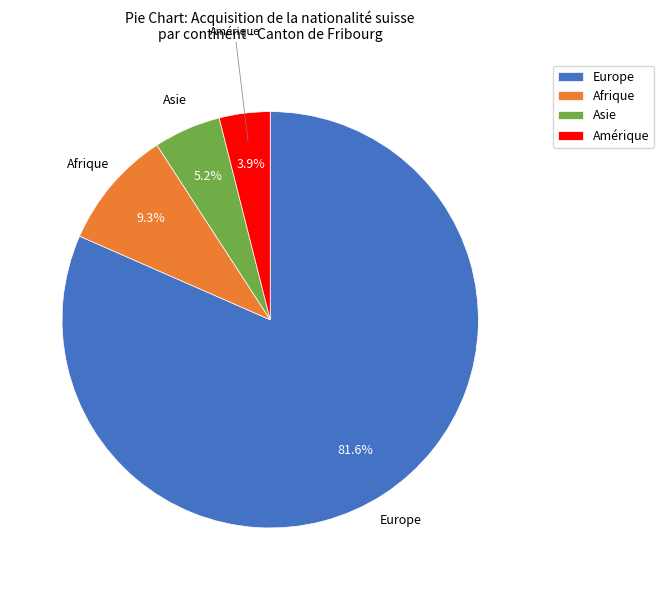

The Afrique slice represents 9% of the pie. True or false?

True